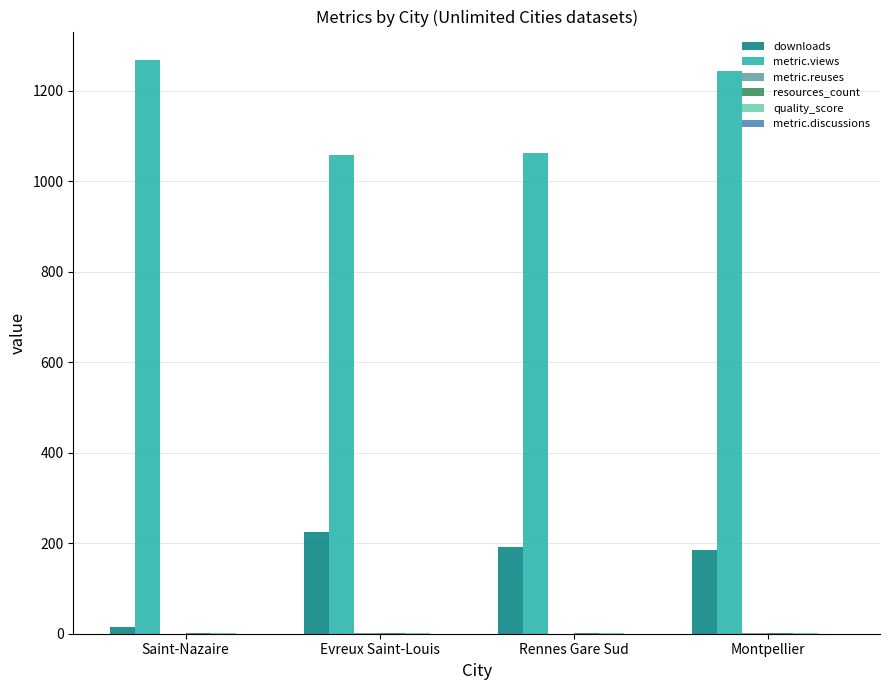

How many groups of bars are there?

4